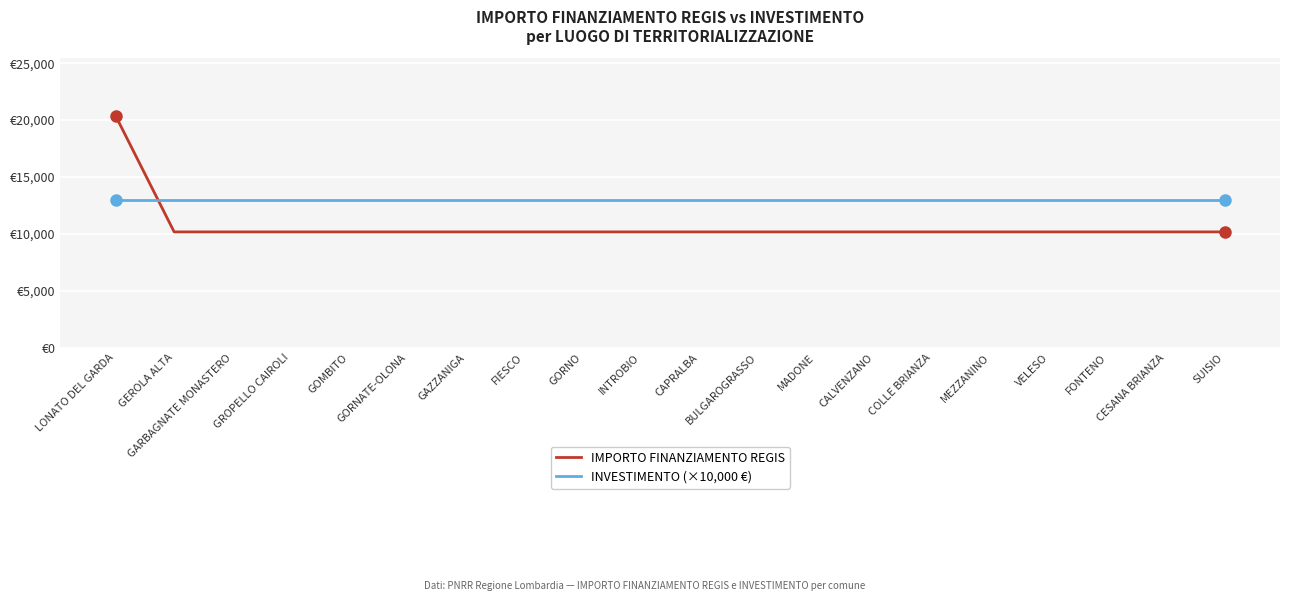

Between which two adjacent categories do IMPORTO FINANZIAMENTO REGIS and INVESTIMENTO (×10,000 €) first intersect?

LONATO DEL GARDA and GEROLA ALTA